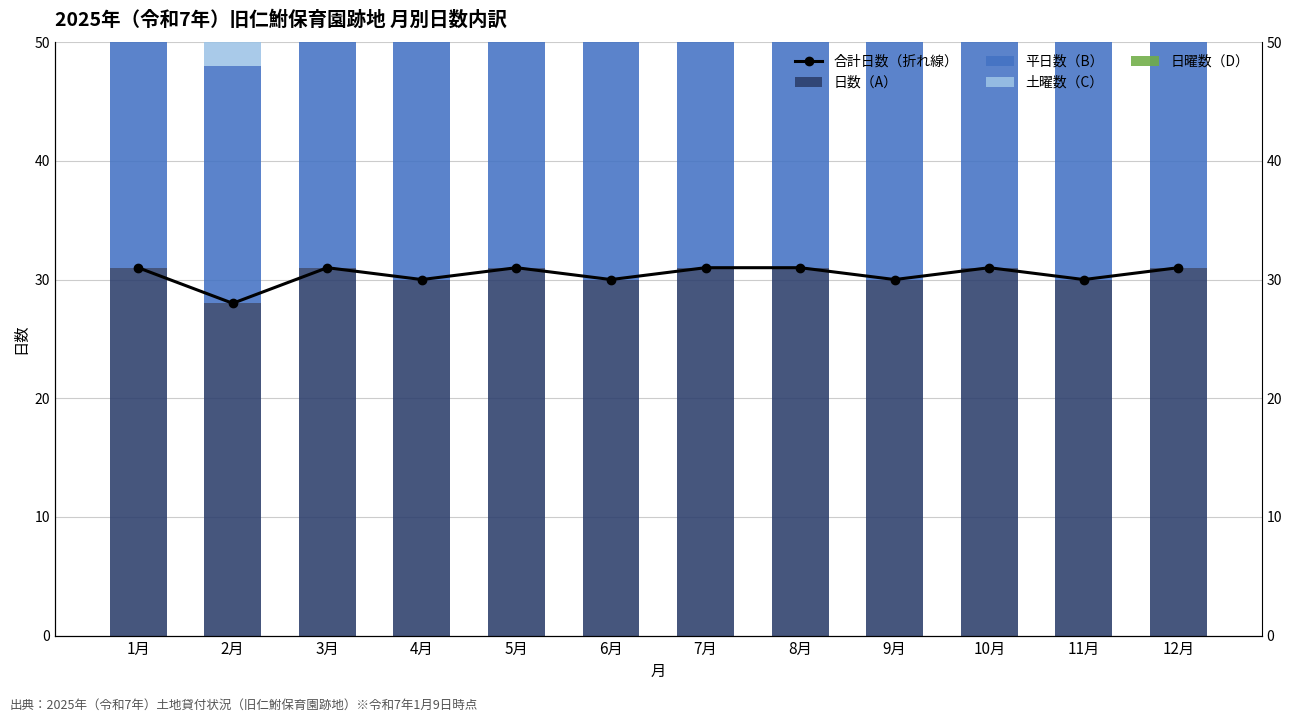

What are all the series names shown in the legend?

合計日数（折れ線）, 日数（A）, 平日数（B）, 土曜数（C）, 日曜数（D）